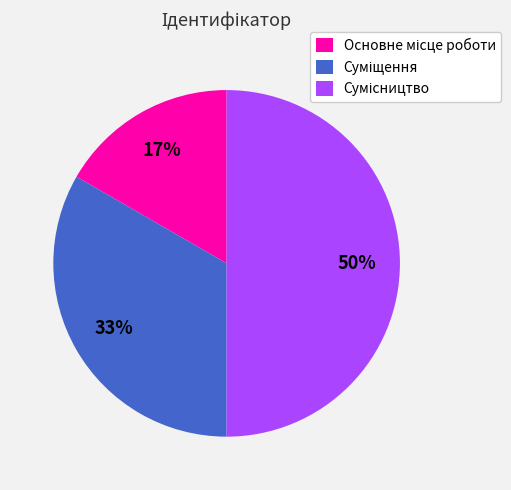

To the nearest percent, what is the average slice percentage?

33%